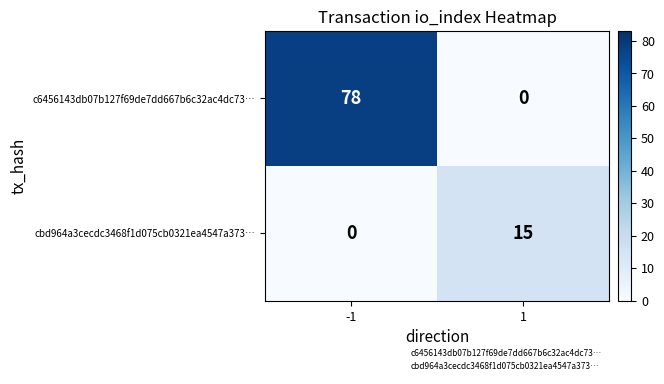

Read the cbd964a3cecdc3468f1d075cb0321ea4547a373… value at 1, to the nearest 5.

15